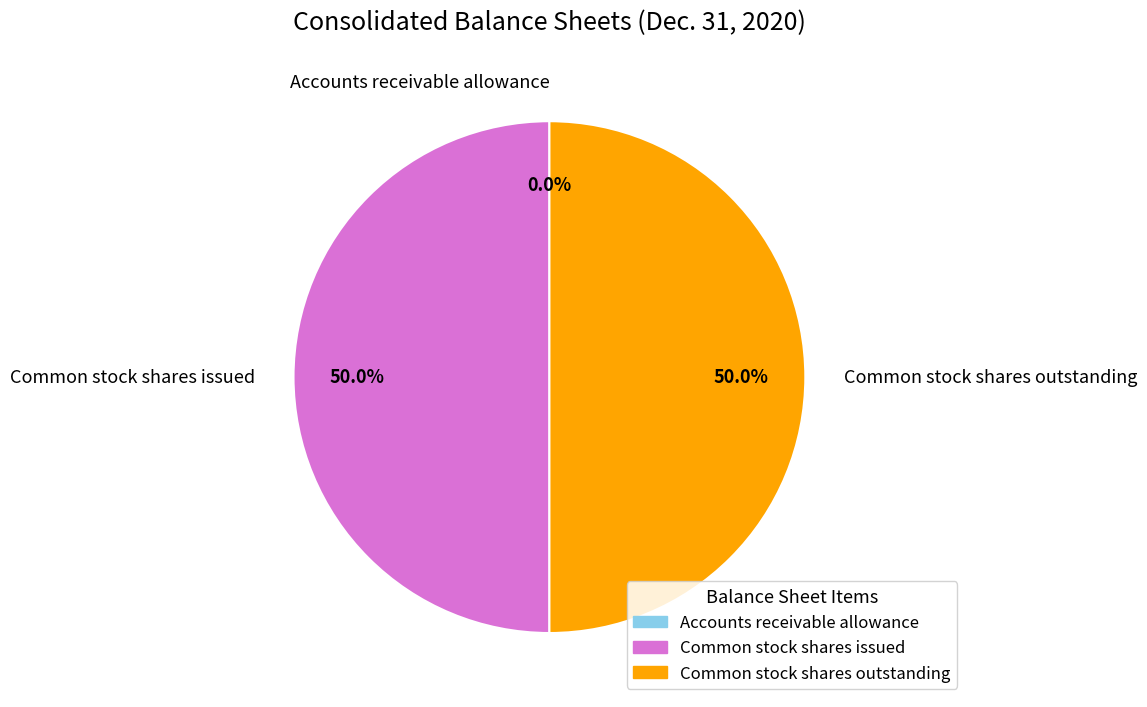

What percentage do Common stock shares issued and Common stock shares outstanding together represent?

100.0%